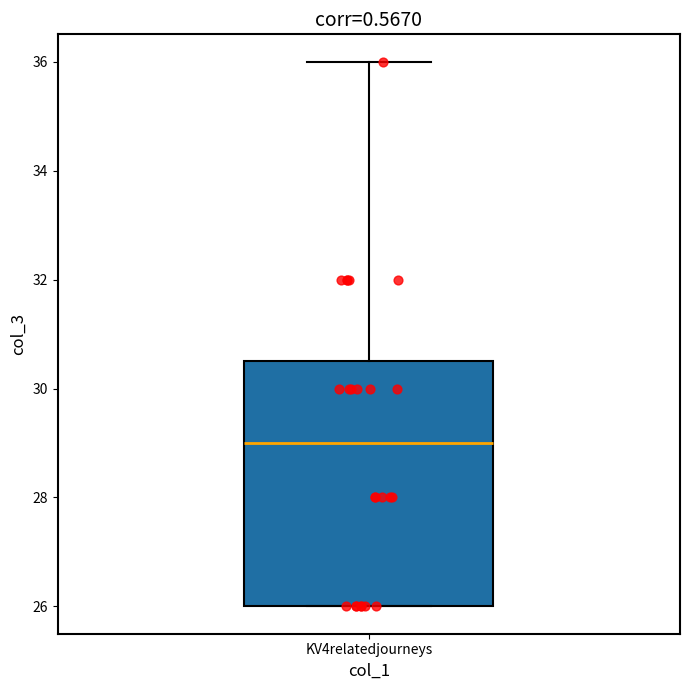

Where is the upper edge of the box for KV4relatedjourneys on the y-axis? The values are not printed on the chart, so give them approximately, as read against the axis.

30.6